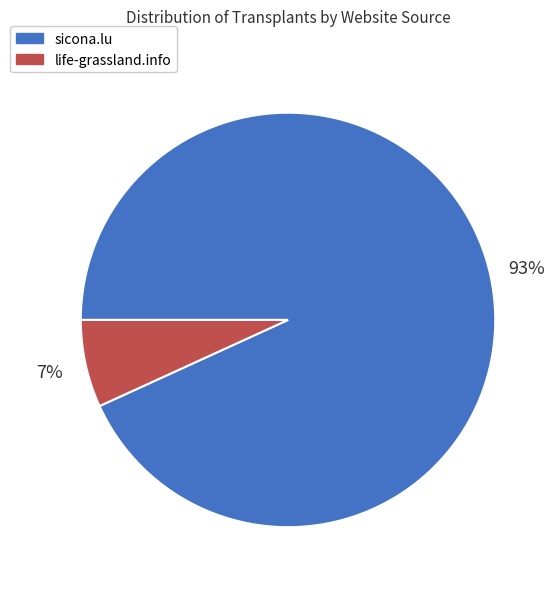

What percentage is the life-grassland.info slice, to the nearest percent?

7%